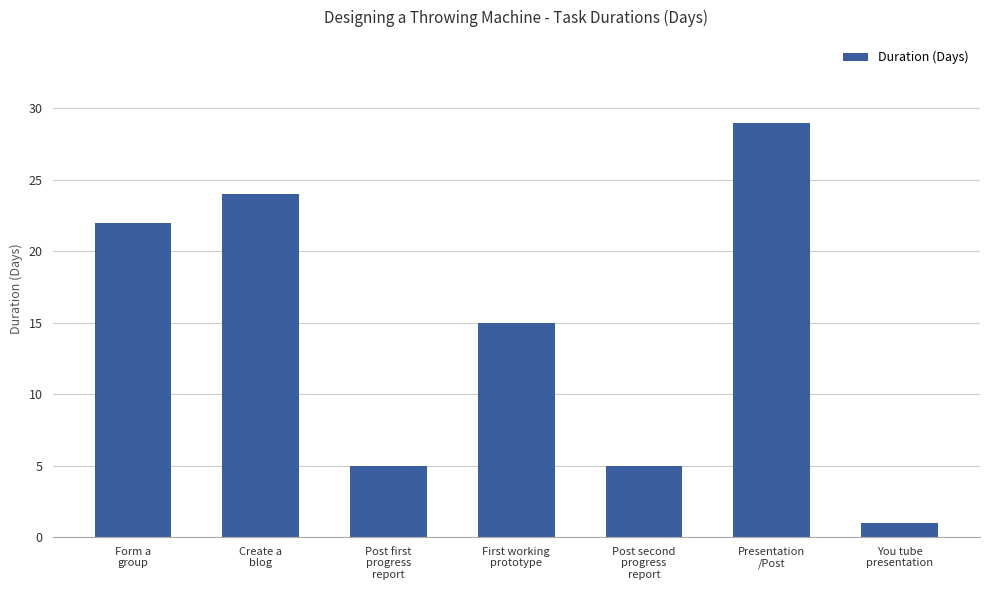

What is the smallest value displayed?

1